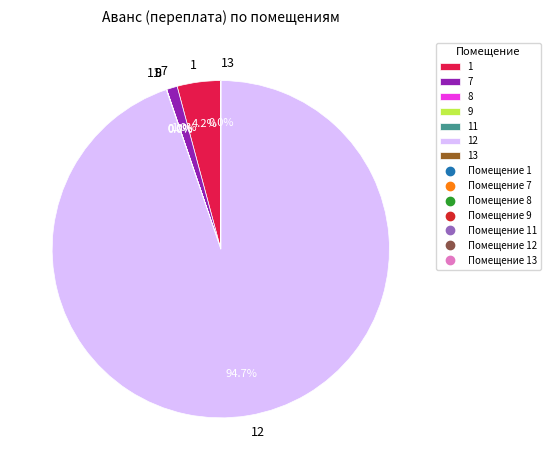

Which category has the biggest portion of the pie?

12